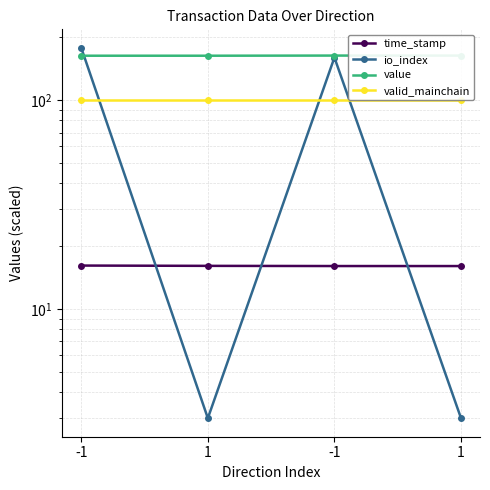

What is the value of the io_index point at the 1st from the left?

178.0